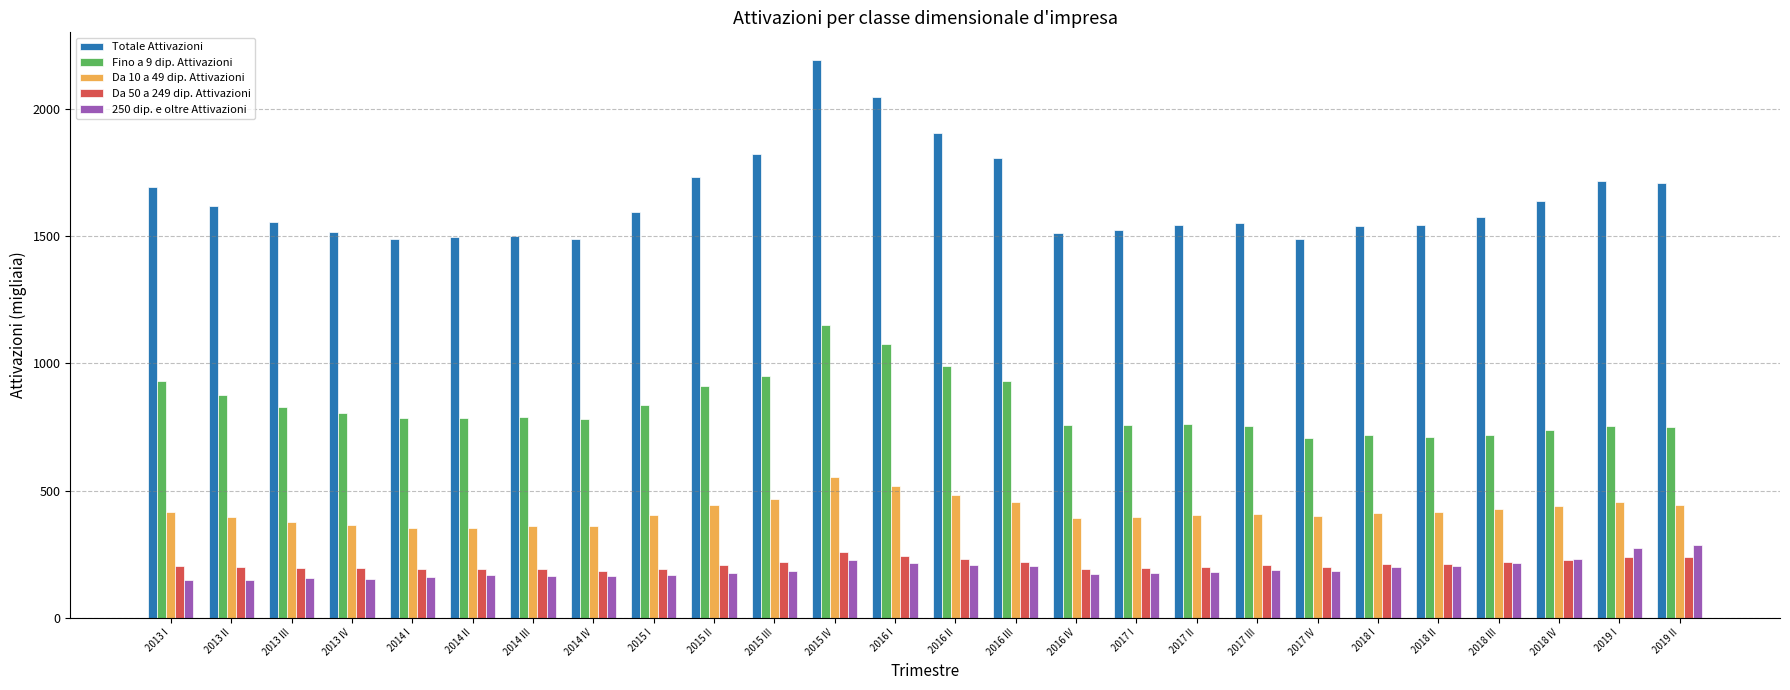

What is the label of the 18th bar from the right?

2015 I